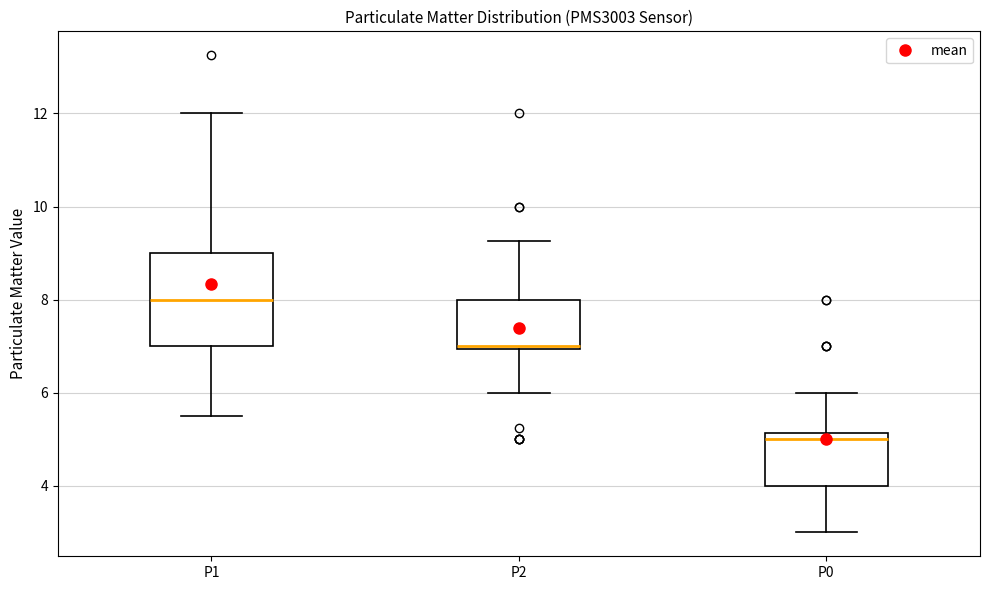

Reading left to right, transcribe this box plot: for each box, give where its median line is, the range the box spans, and where its two whiskers end, as read against the y-axis. The values are not printed on the chart, so give them approximately, as read against the axis.

P1: median 8.0, box 7.0 to 9.0, whiskers 5.6 to 12.0
P2: median 7.0 (just above the box's lower edge), box 7.0 to 8.0, whiskers 6.0 to 9.2
P0: median 5.0, box 4.0 to 5.2, whiskers 3.0 to 6.0